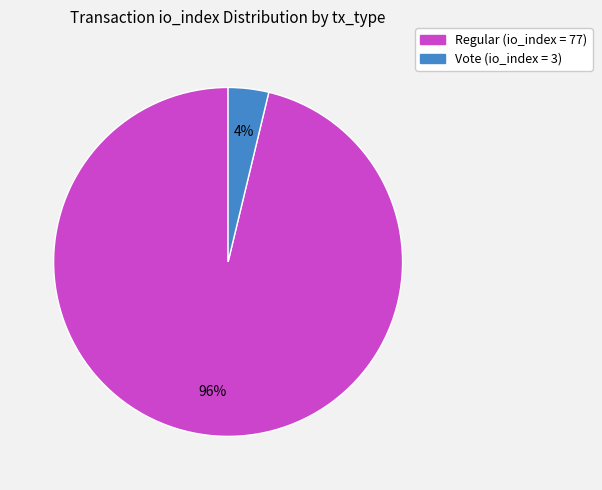

To the nearest percent, what is the difference between the largest and smallest slice percentages?

92%